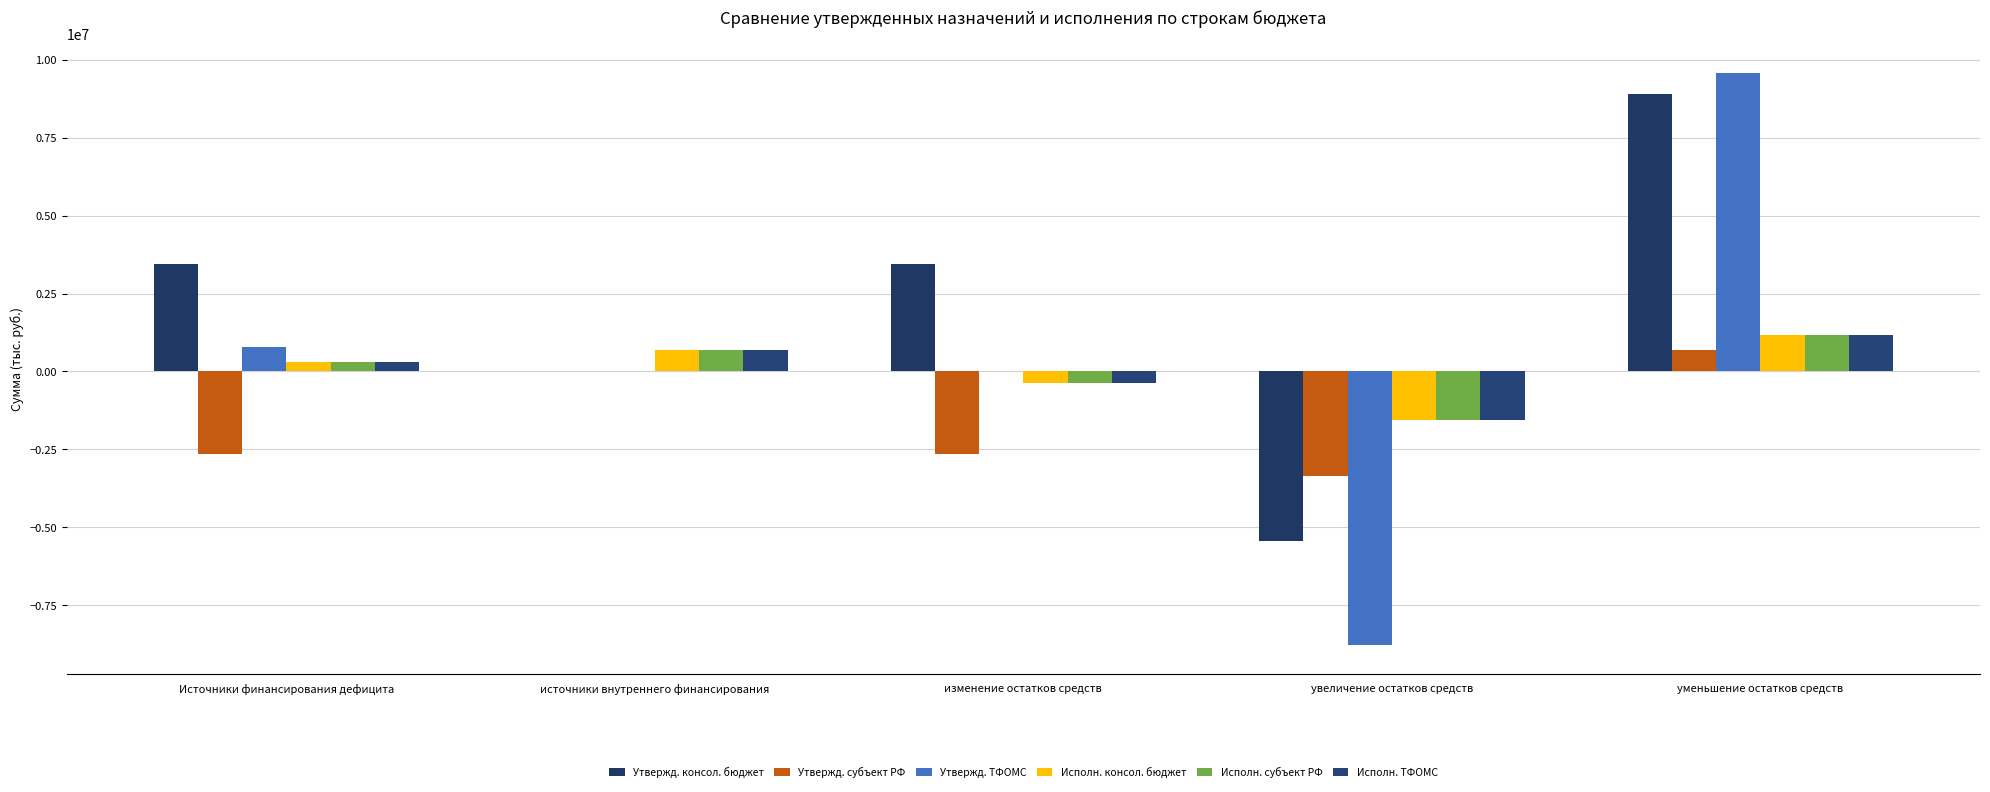

Is it true that Исполн. ТФОМС equals 1160706.6 at уменьшение остатков средств?

True